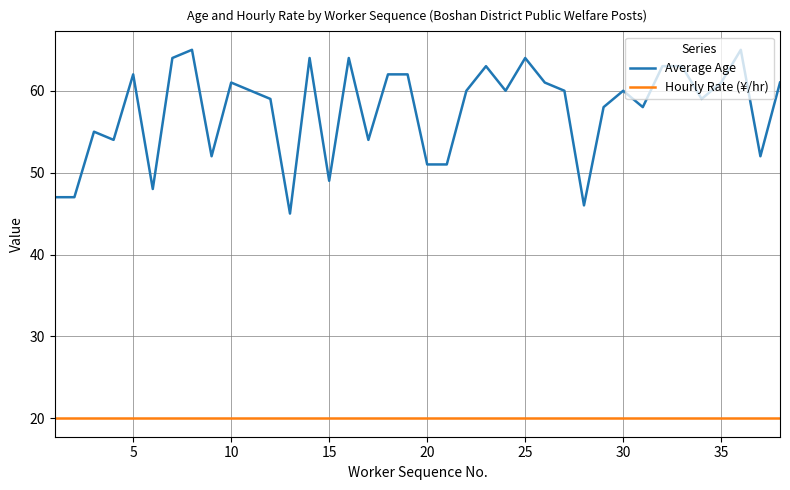

List the series in order of their overall mean, lowest first.

Hourly Rate (¥/hr), Average Age